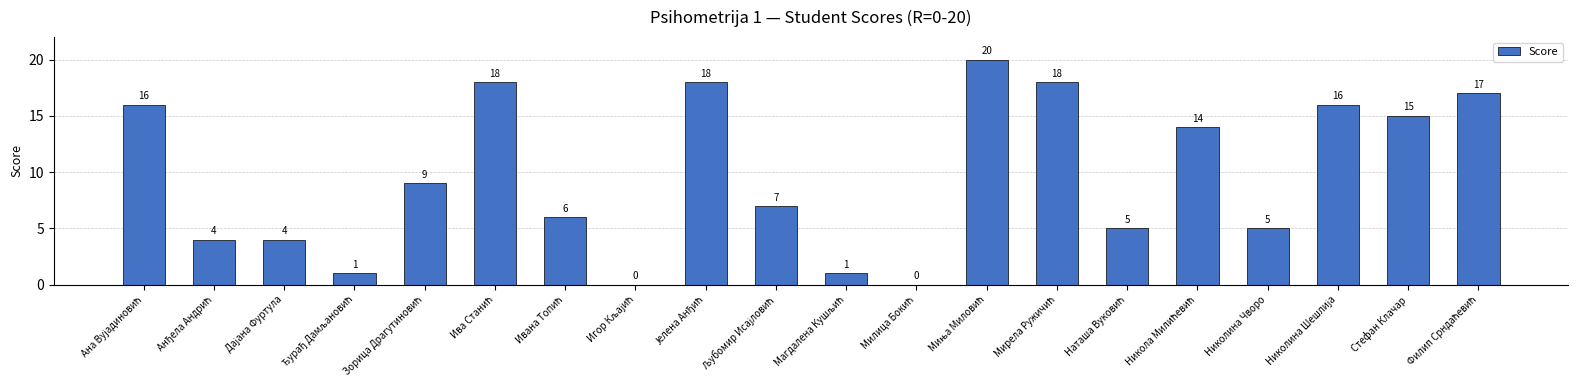

True or false: the data shows 24 at Стефан Клачар.

False